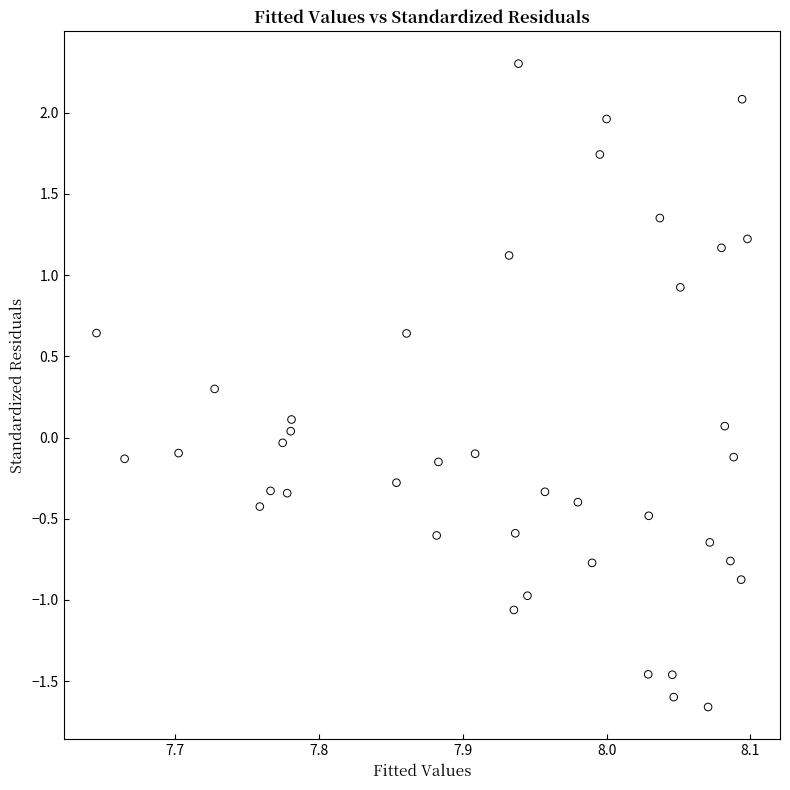

What is the range of X values (max minus min)?

0.5